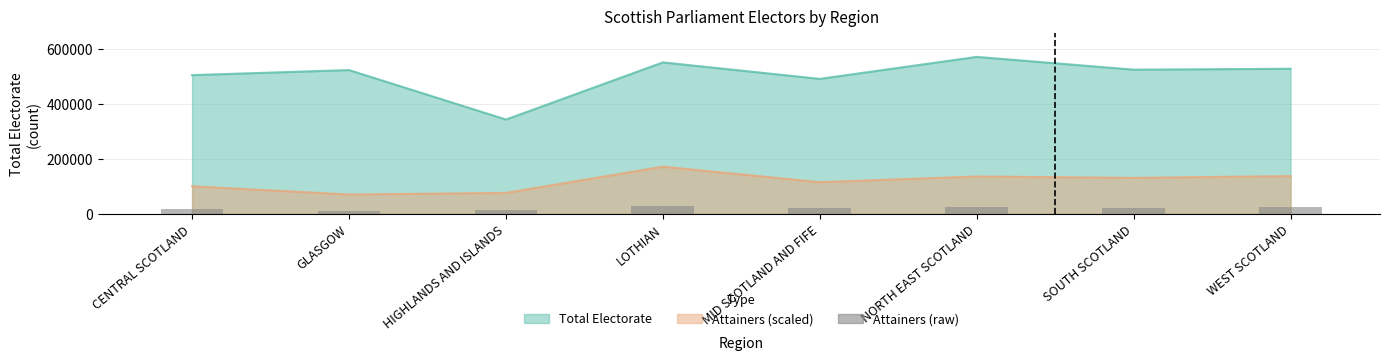

What is the label of the 5th bar from the right?

LOTHIAN